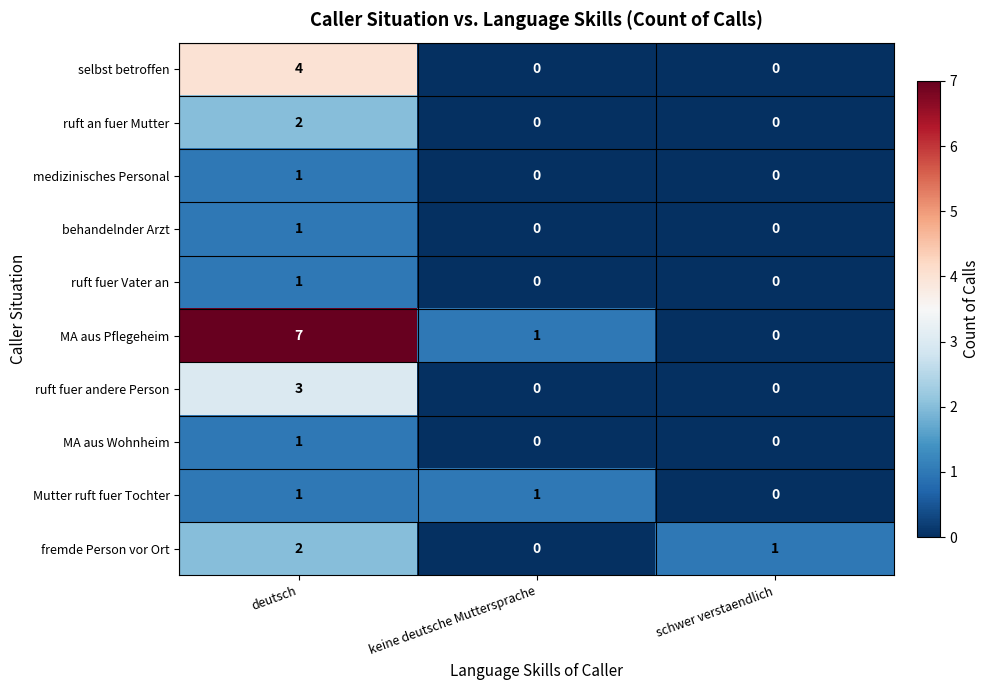

At which label does MA aus Pflegeheim reach its minimum?

schwer verstaendlich